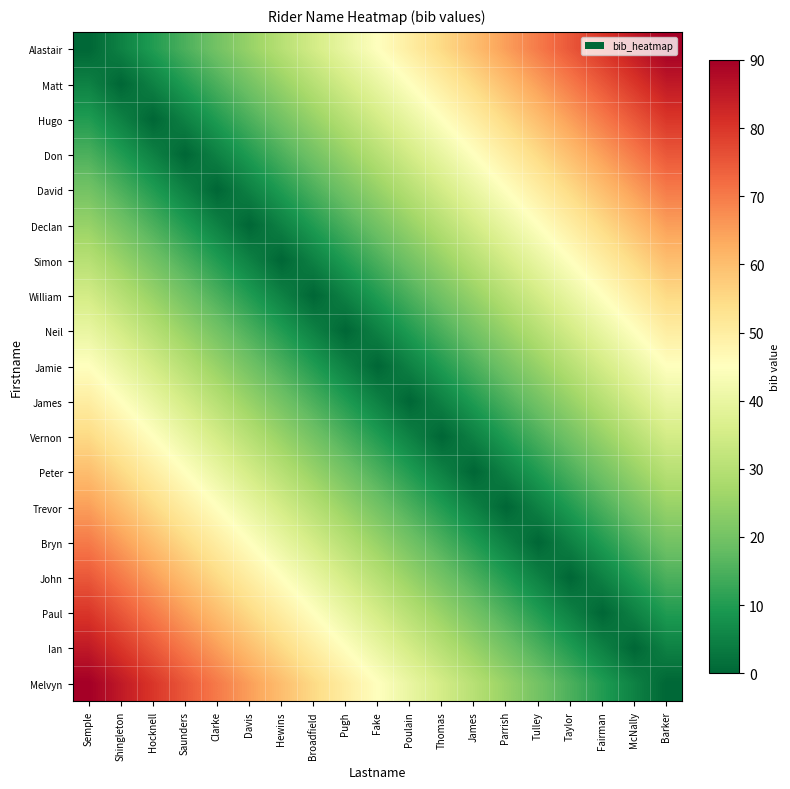

At how many categories does at least one series exceed 4?

19